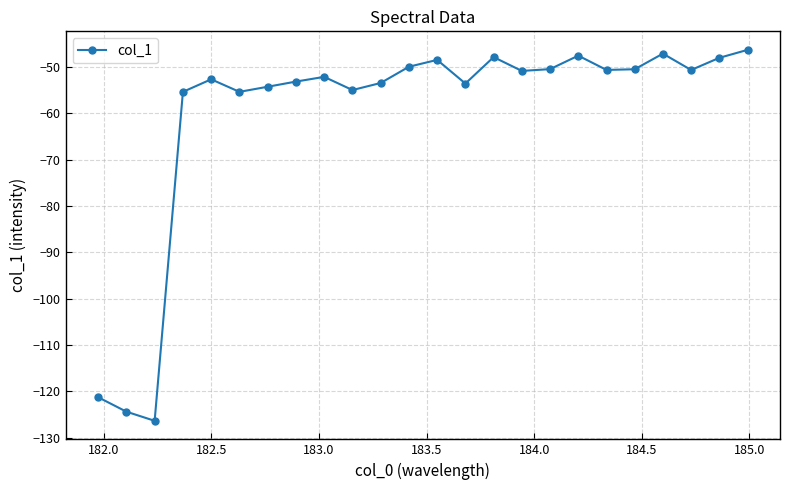

What is the sum of all values?

-1446.1